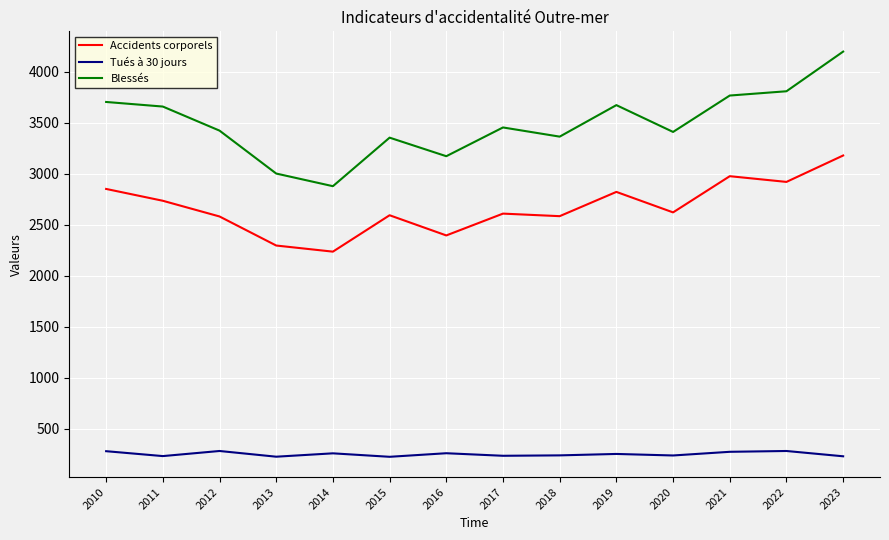

What is the greatest value displayed?

4200